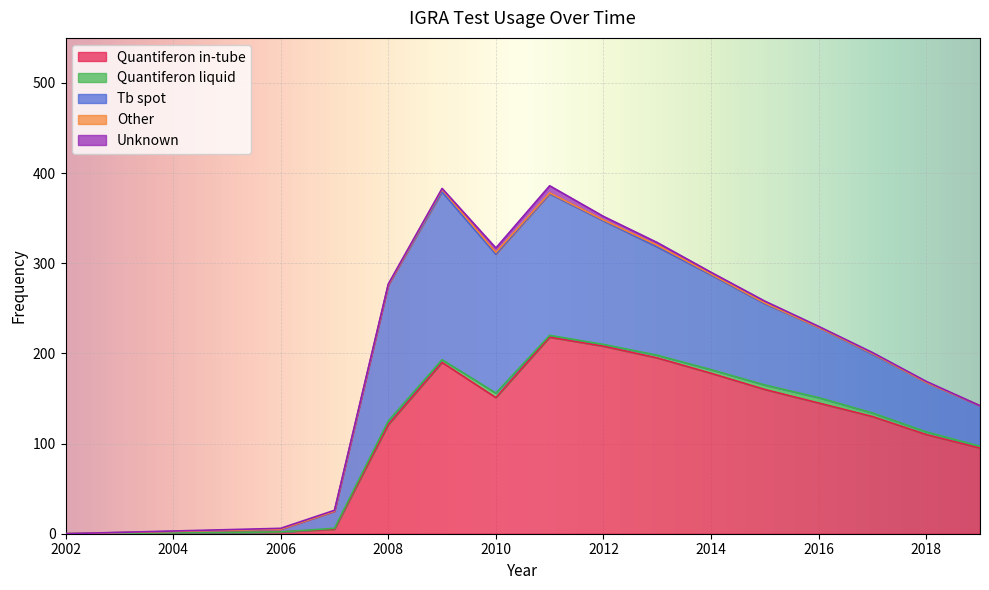

True or false: Quantiferon in-tube and Other cross at least once.

False